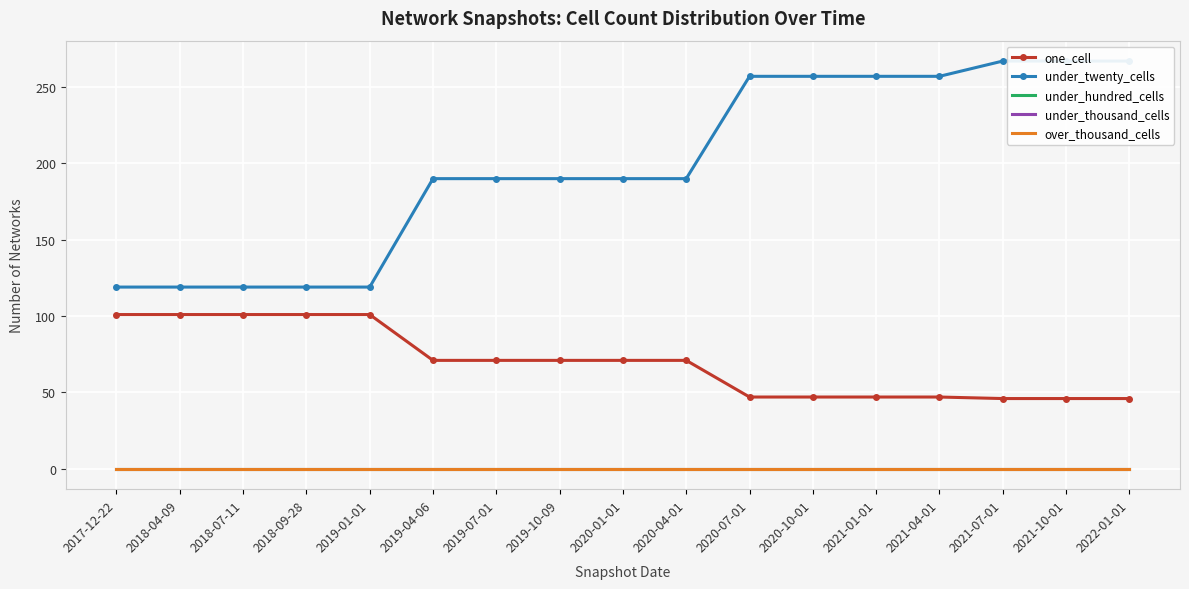

True or false: over_thousand_cells and under_twenty_cells intersect in this chart.

False